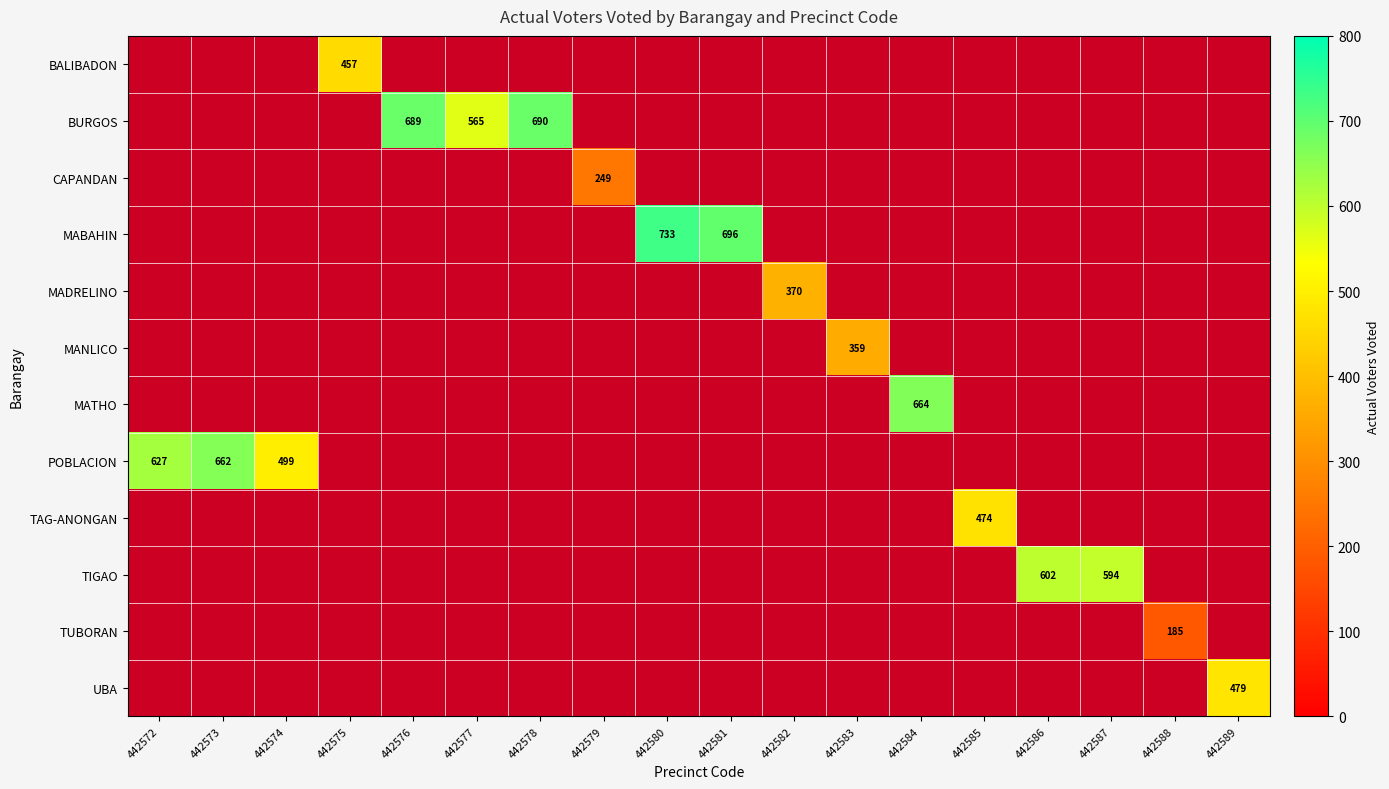

The CAPANDAN series shows 249 at 442579. True or false?

True